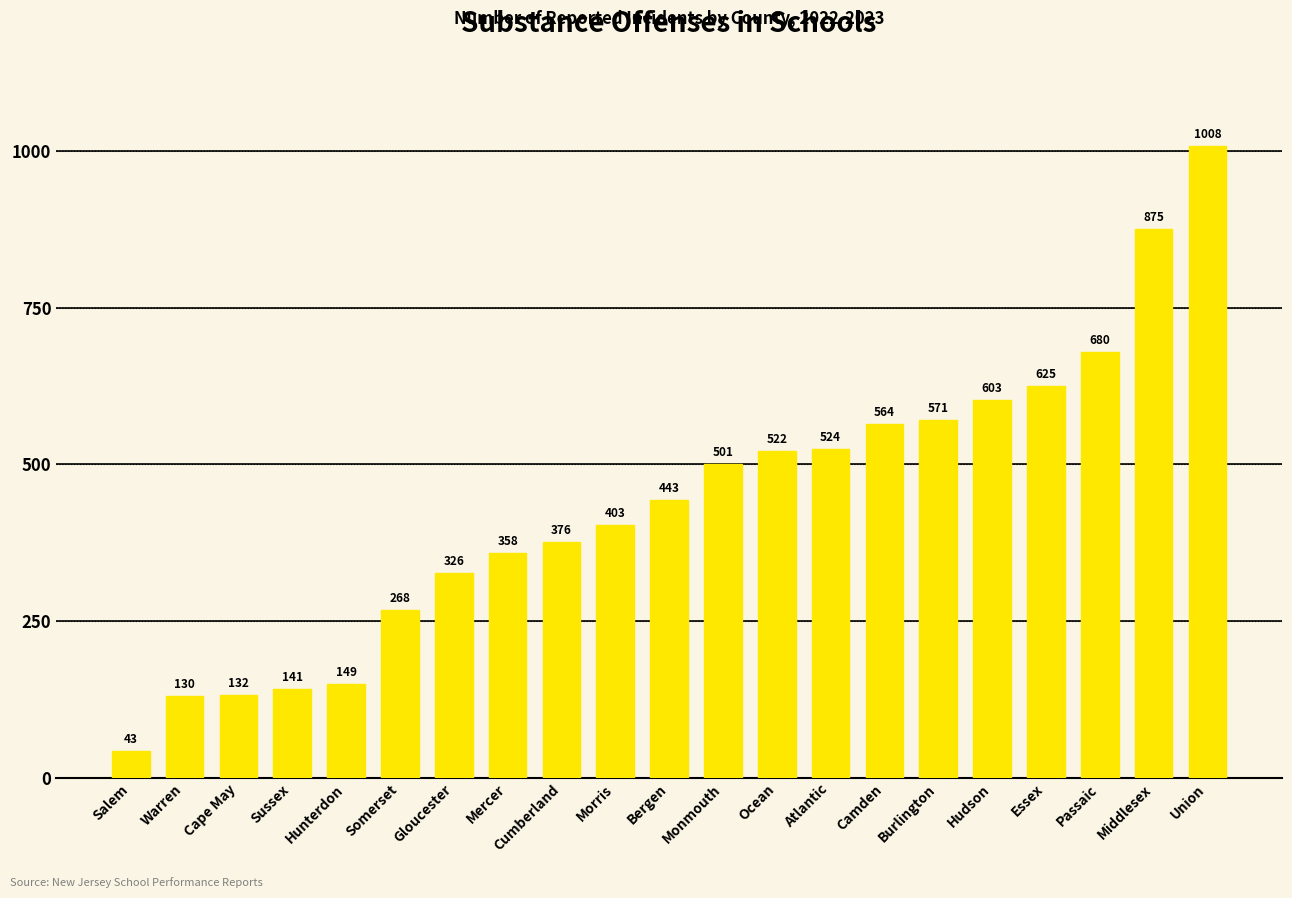

What is the sum of the values at Cumberland and Hunterdon?

525